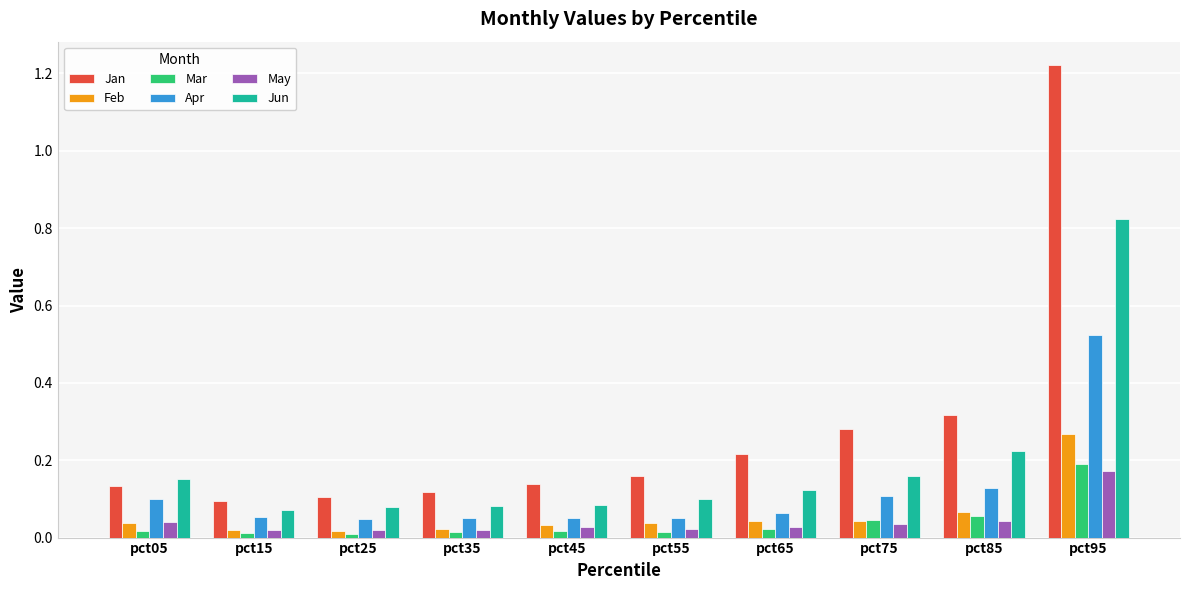

Rank the series by their maximum value, from highest to lowest.

Jan, Jun, Apr, Feb, Mar, May